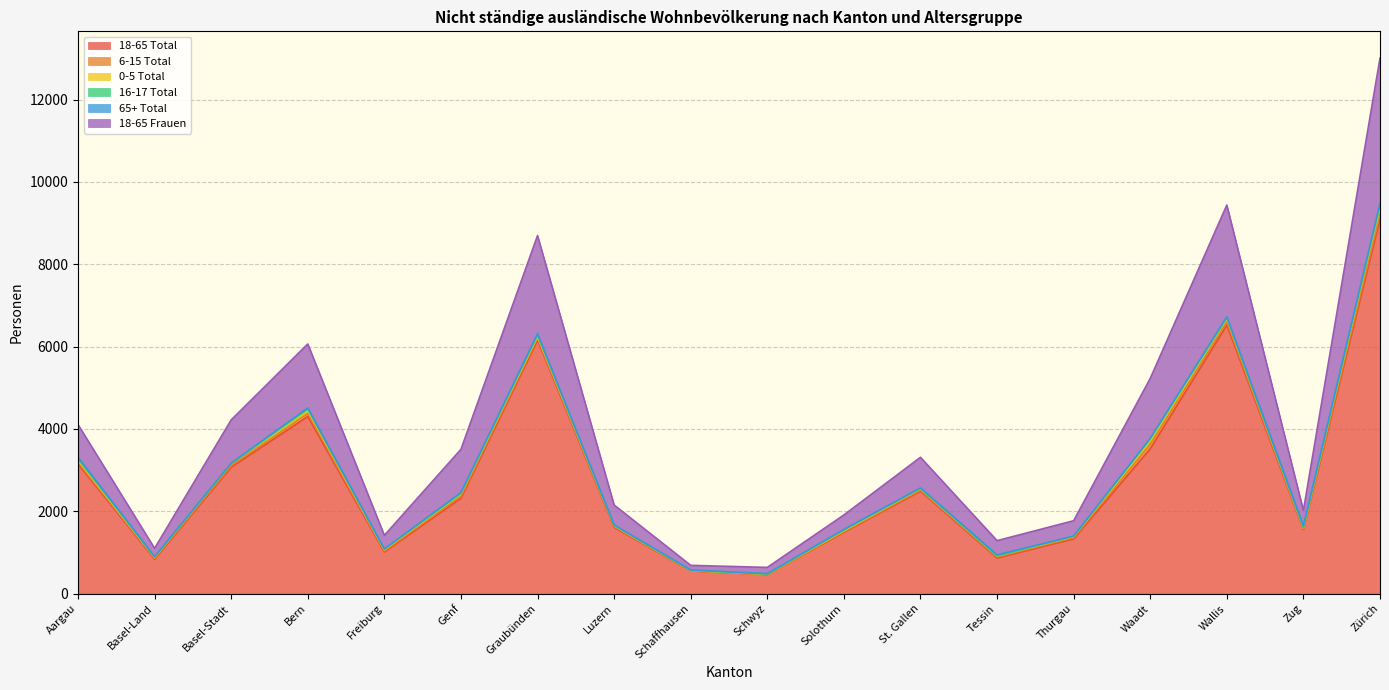

At which label is 18-65 Frauen closest to 1818?

Bern